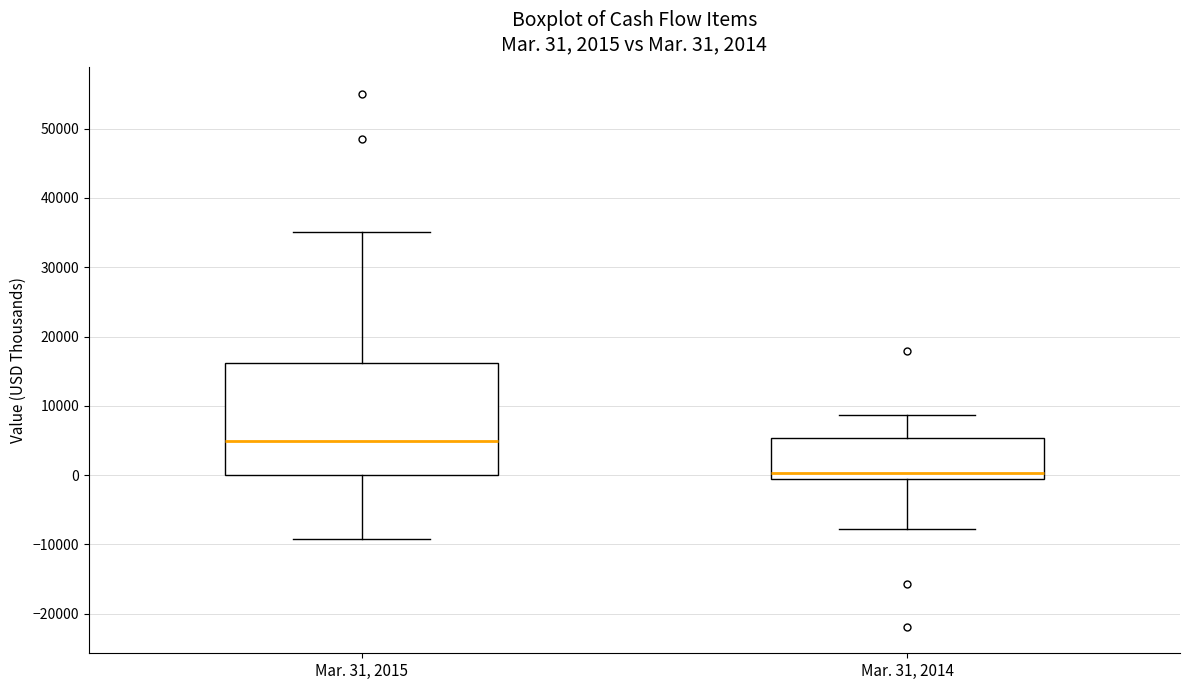

Comparing the boxes themselves (not the whiskers), which one is the tallest?

Mar. 31, 2015